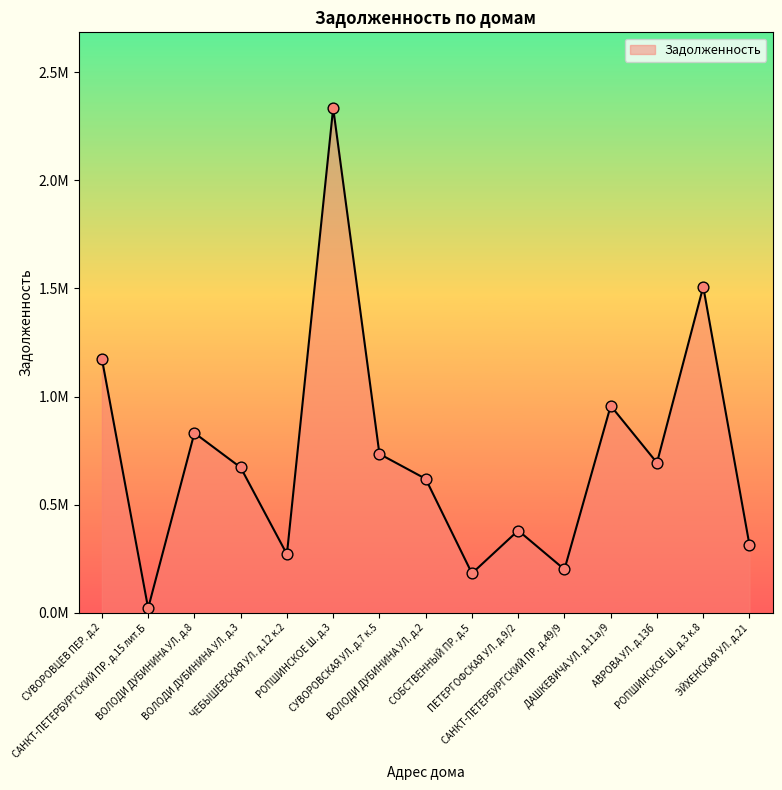

Between САНКТ-ПЕТЕРБУРГСКИЙ ПР. д.15 лит.Б and ВОЛОДИ ДУБИНИНА УЛ. д.8, which is larger?

ВОЛОДИ ДУБИНИНА УЛ. д.8